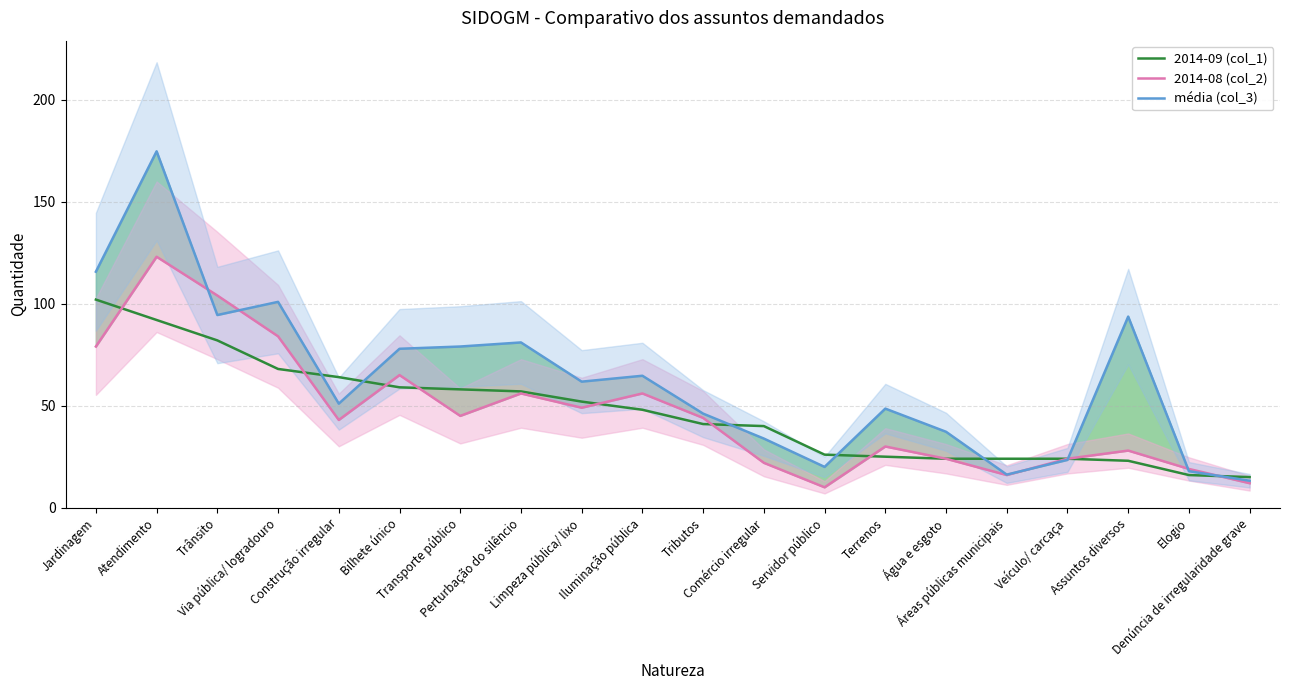

Which series has the largest range (max minus min)?

média (col_3)